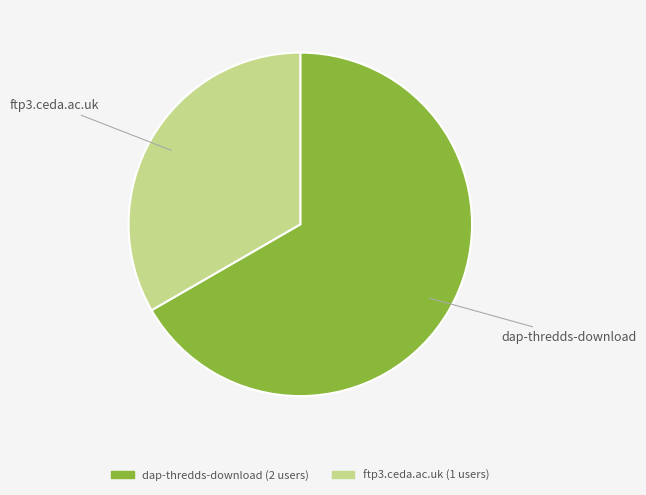

The ftp3.ceda.ac.uk slice represents 19% of the pie. True or false?

False